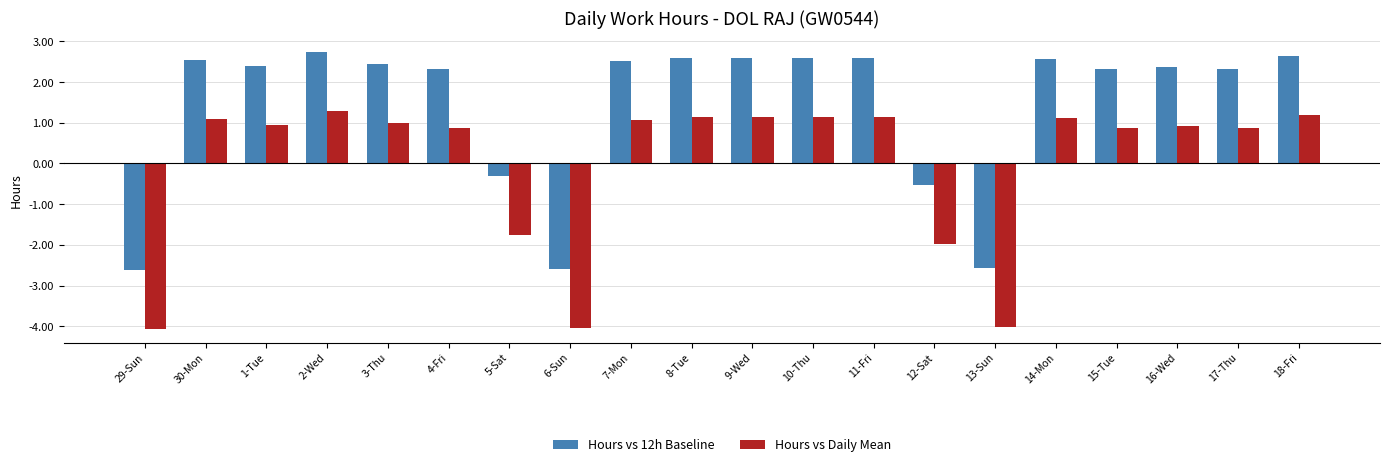

What is the lowest value of the Hours vs 12h Baseline series?

-2.6